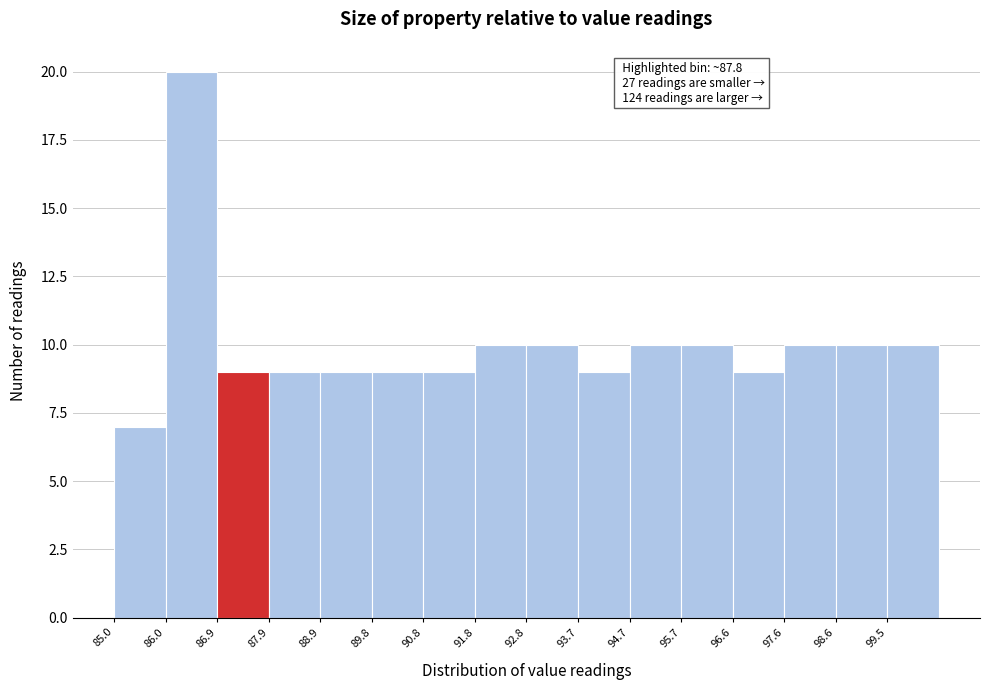

Which range on the x-axis has the tallest bar?

86.0 to 86.9